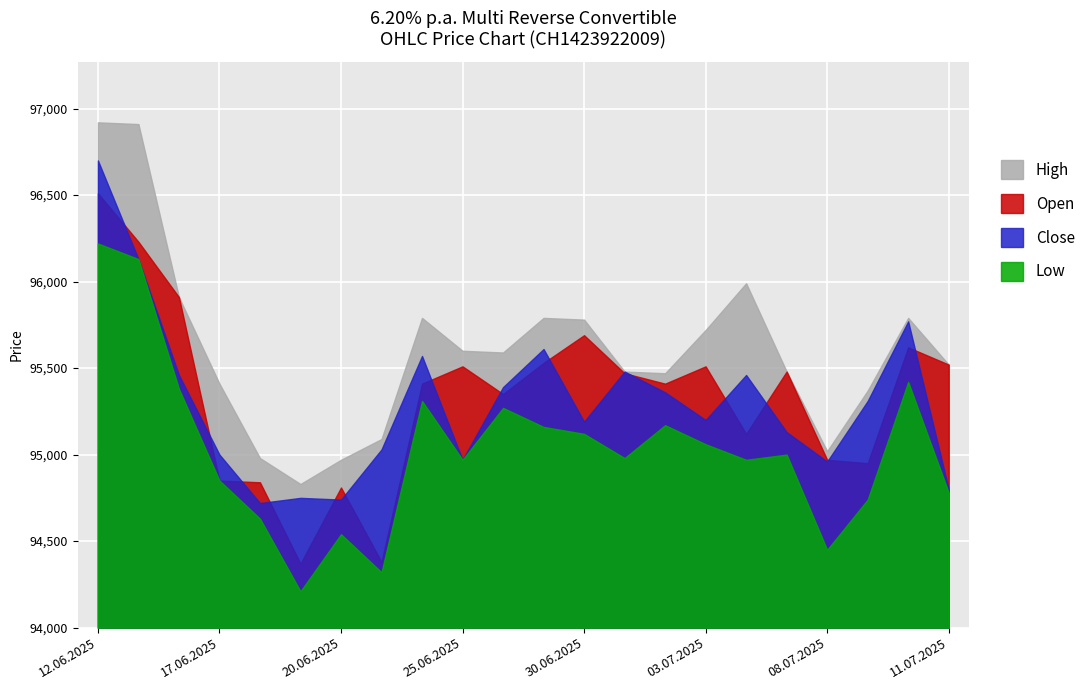

What is the sum of all Low values?

2090680